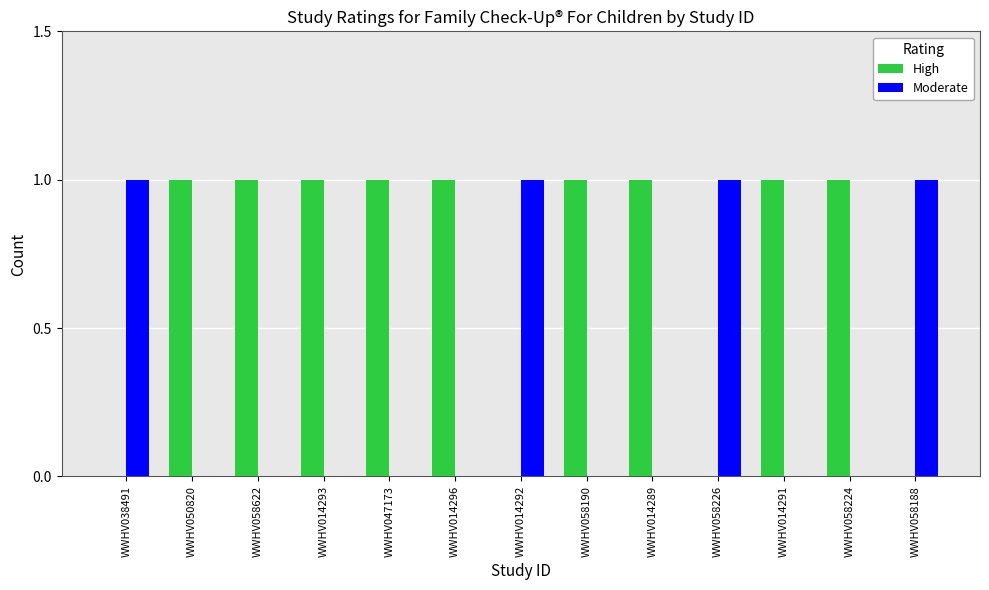

What value does the High series have at WWHV014289?

1